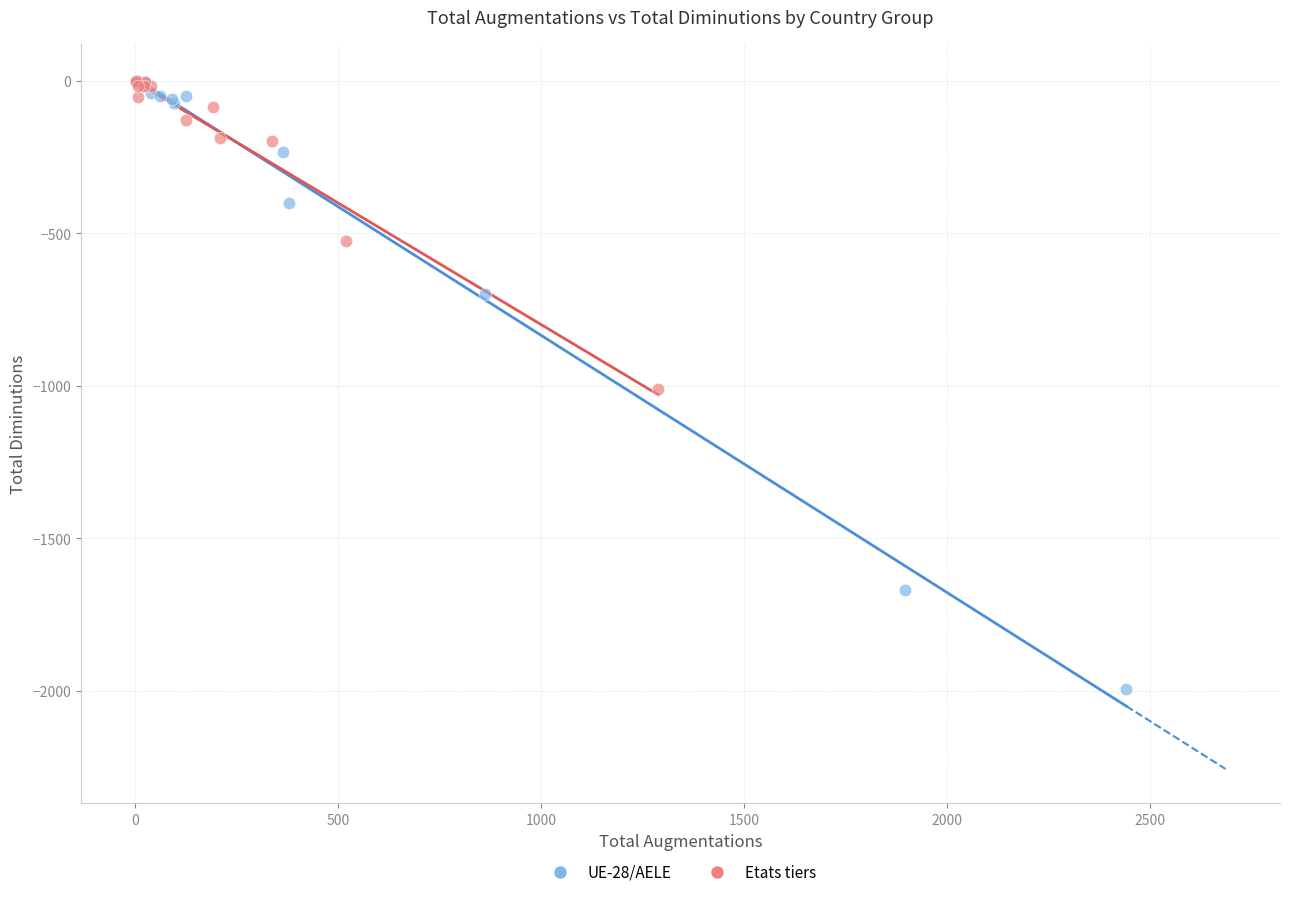

Which series has the widest spread of Y values?

UE-28/AELE